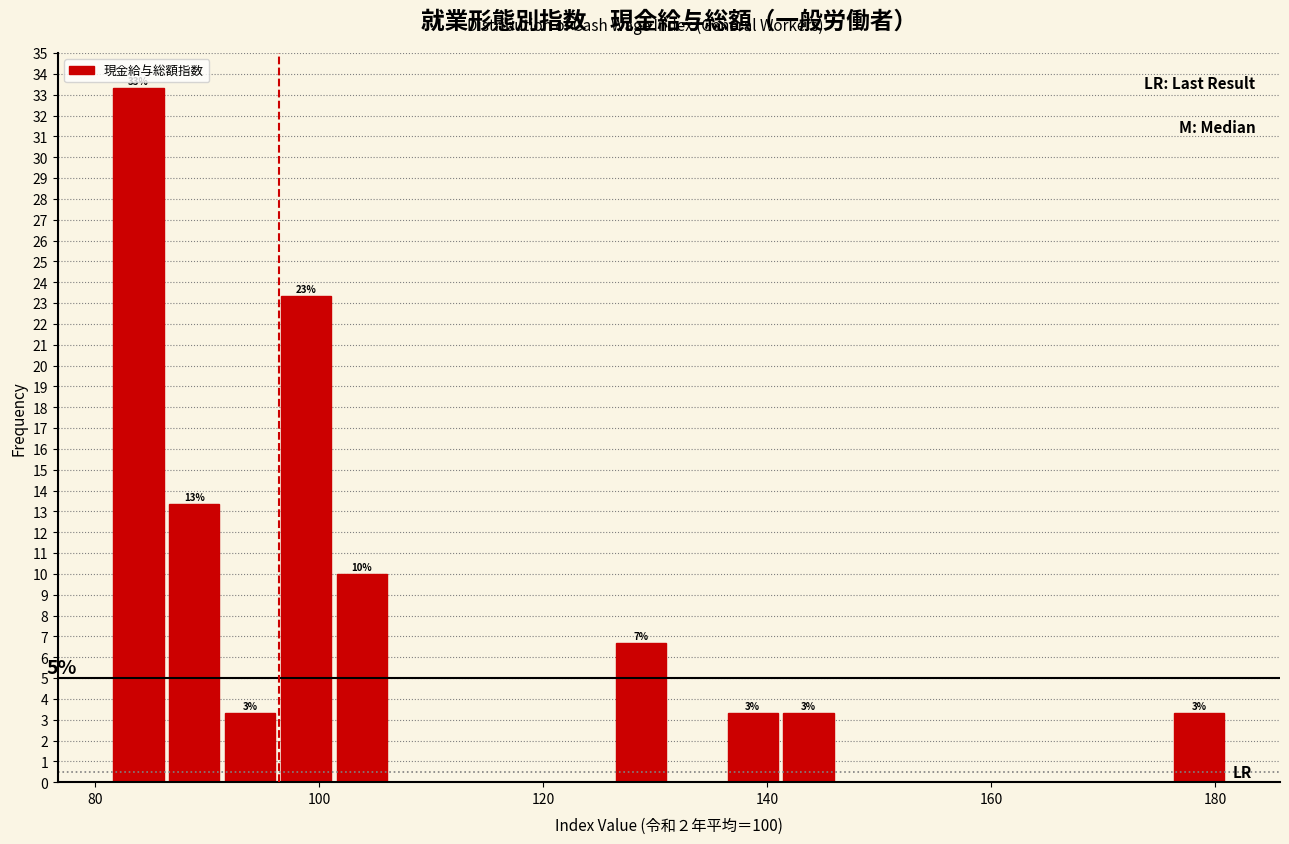

Read against the x-axis, roughly where is the centre of the tallest bar?

84